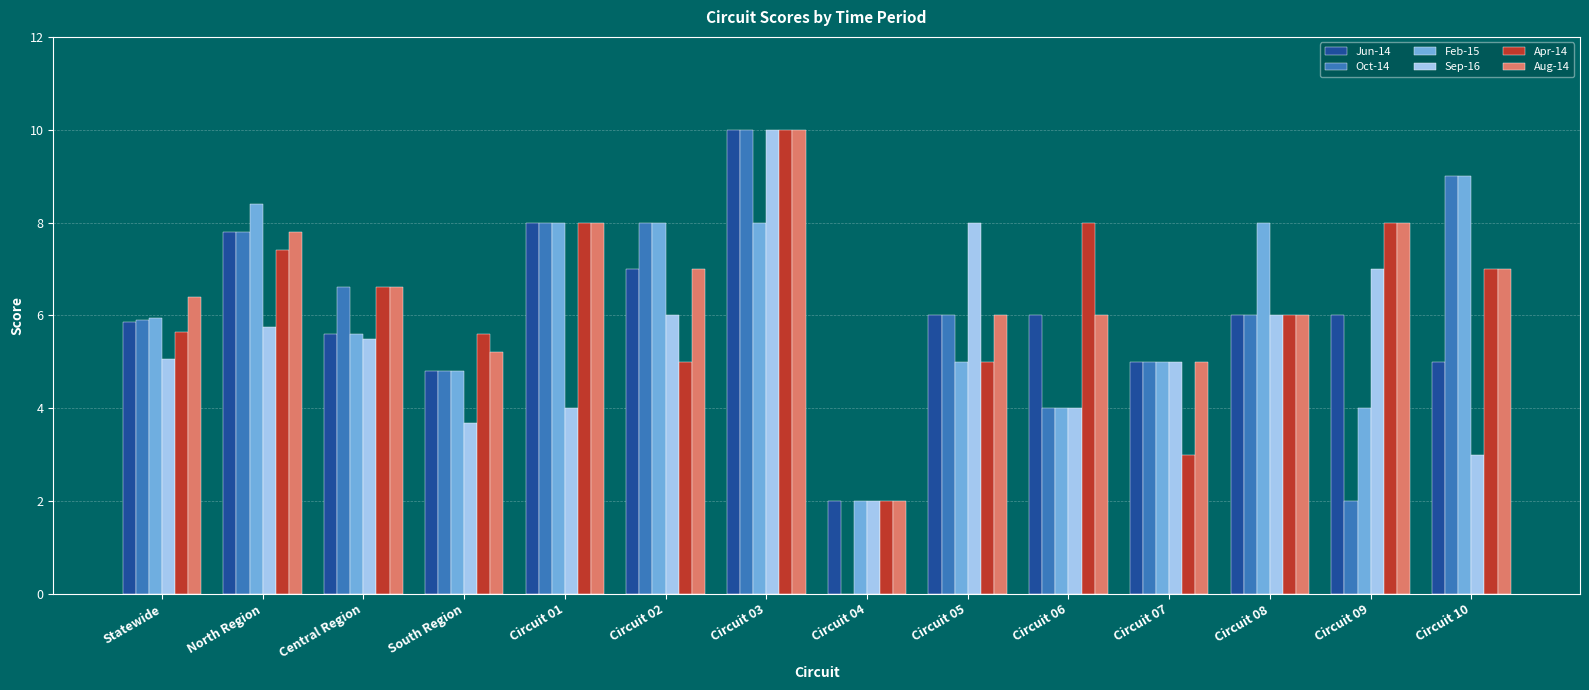

Is the value of Aug-14 at Circuit 05 greater than the value of Oct-14 at Circuit 04?

Yes